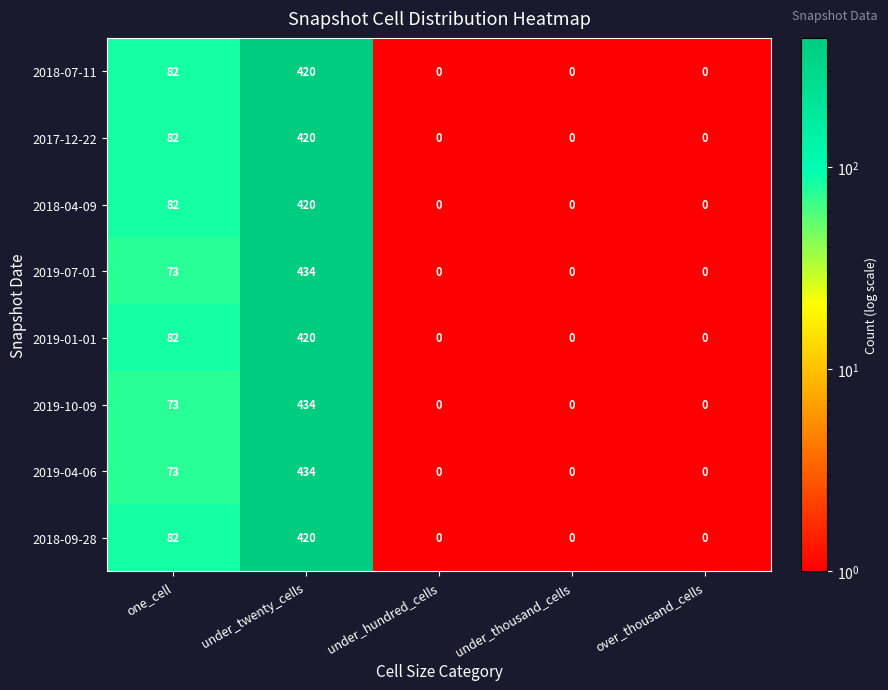

What is the total value across all series at one_cell?

629